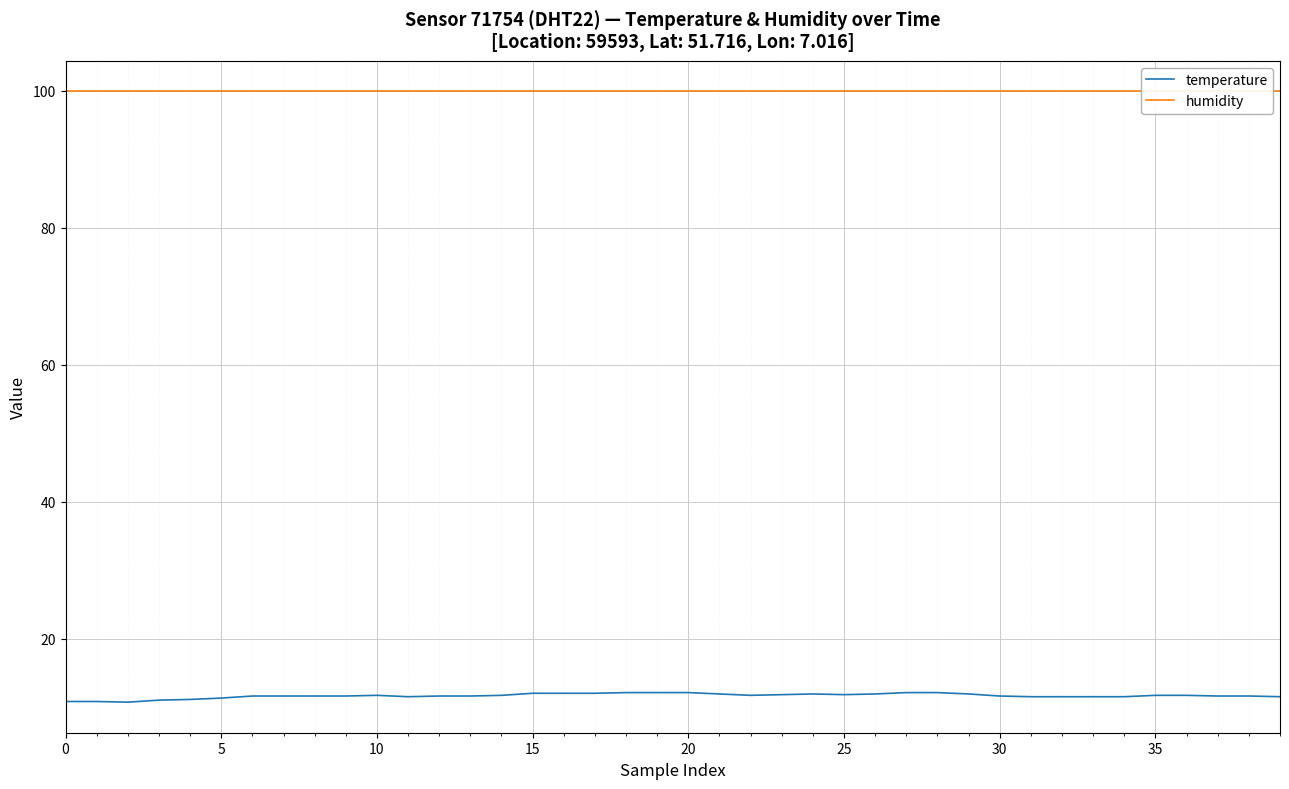

What is the lowest value of the temperature series?

10.7